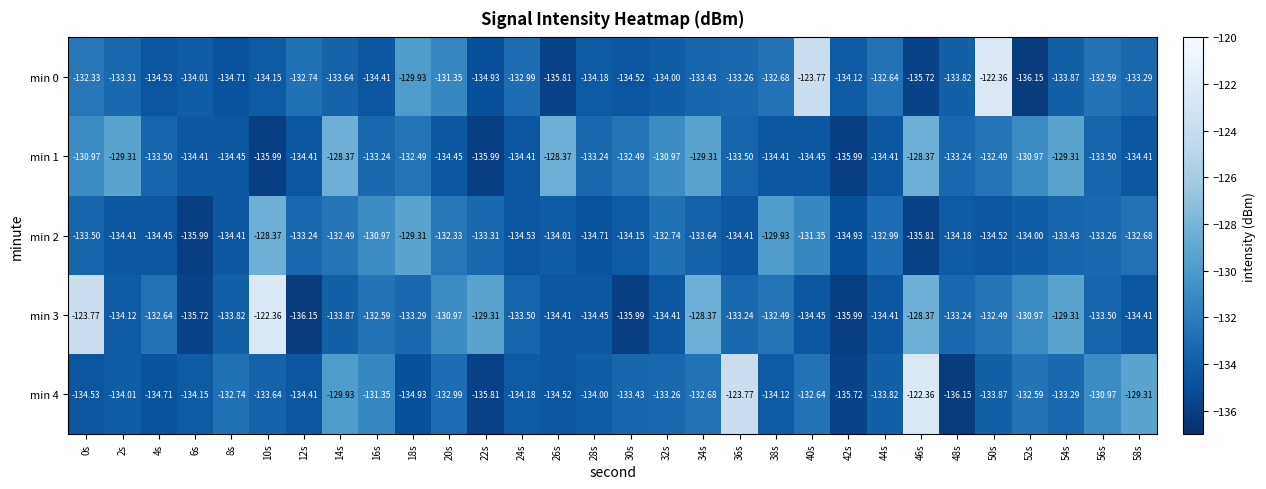

Is the value of min 4 at 48s greater than the value of min 3 at 42s?

No